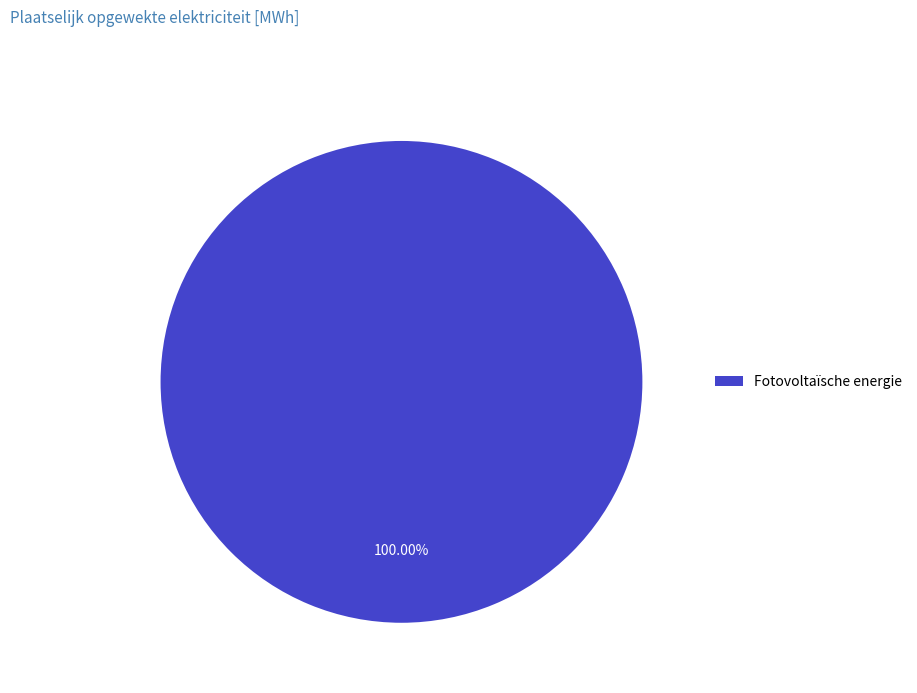

Which category accounts for the majority?

Fotovoltaïsche energie